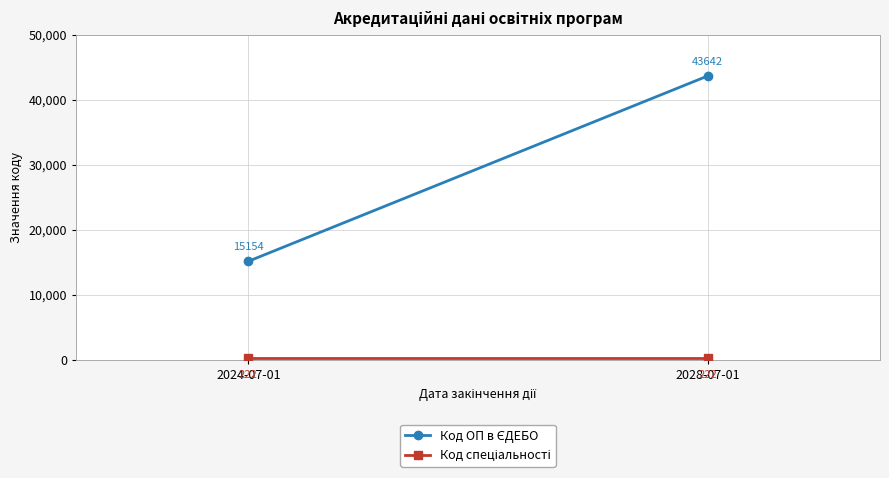

At which category does the chart reach its peak across all series?

2028-07-01